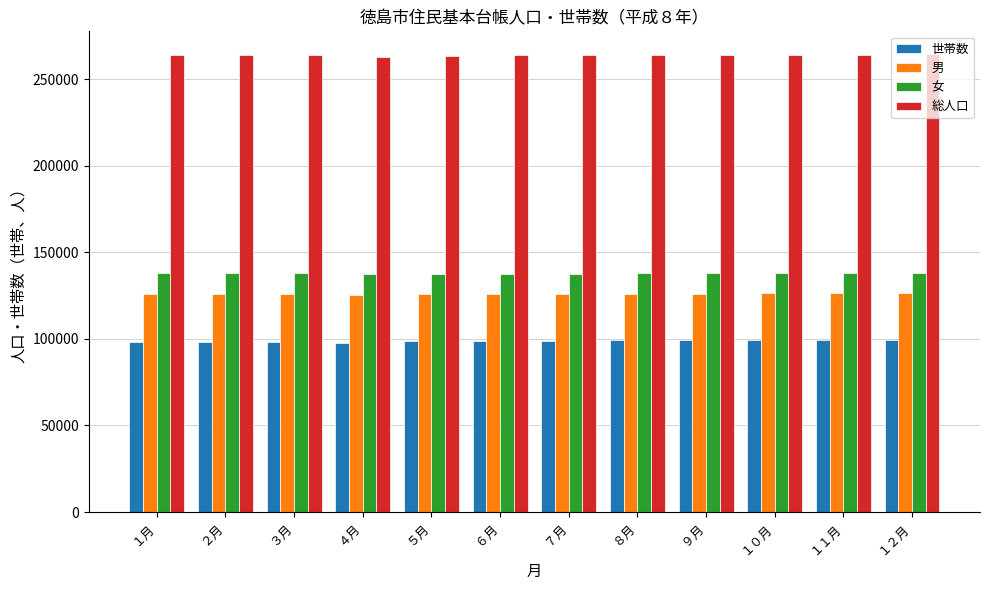

At how many categories does at least one series exceed 185995?

12